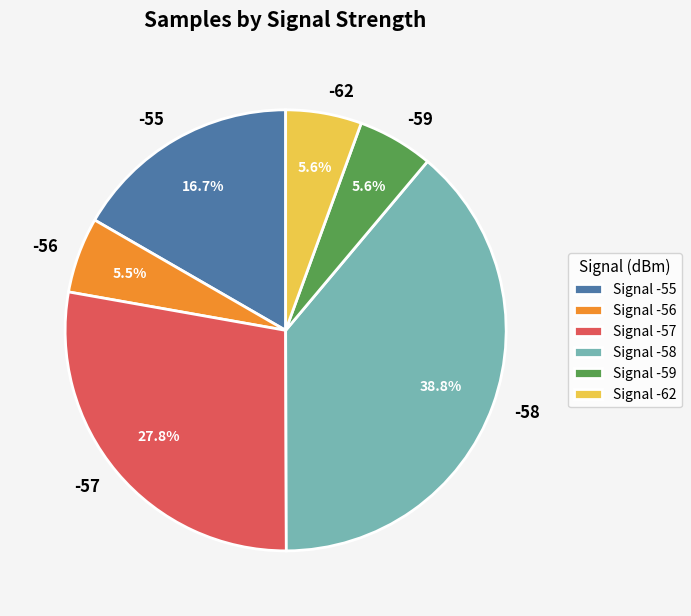

How much of the chart is everything except -58?

61.2%